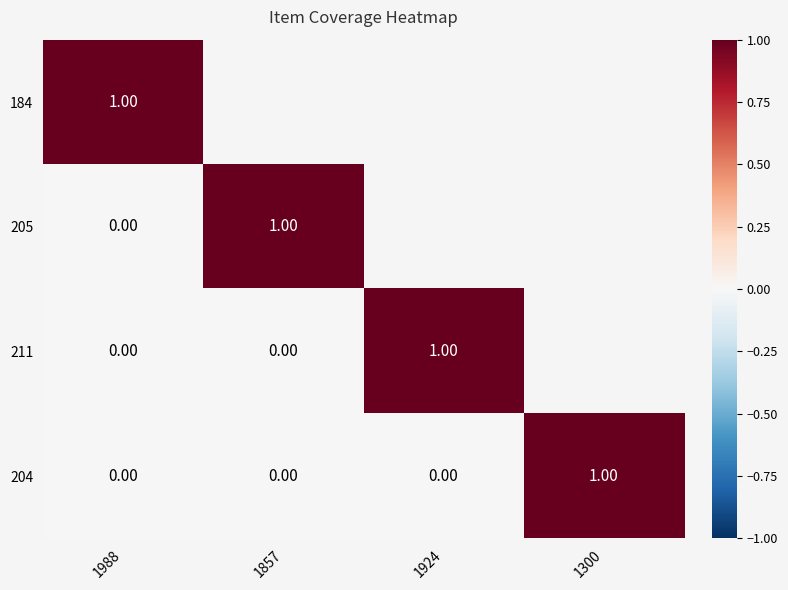

How many values in the 204 series exceed 0?

1